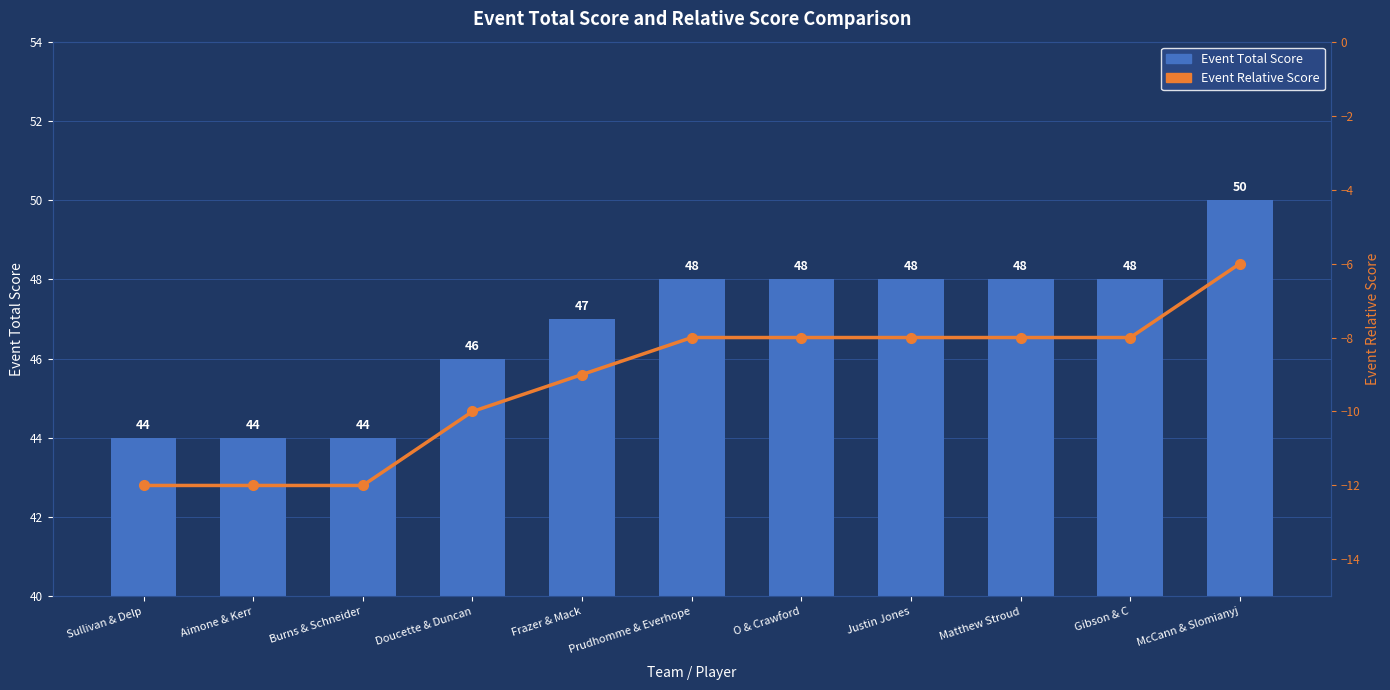

What is the difference between the second highest and second lowest values in the Event Total Score series?

4